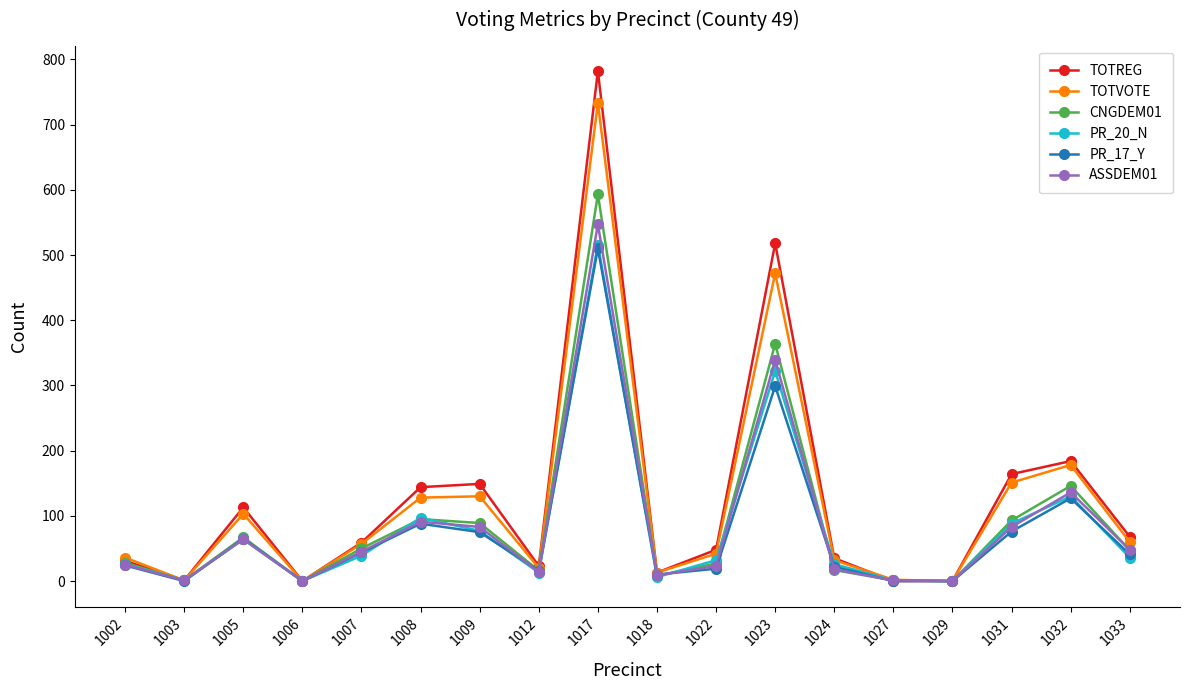

True or false: TOTVOTE has a value of 420 at 1017.

False